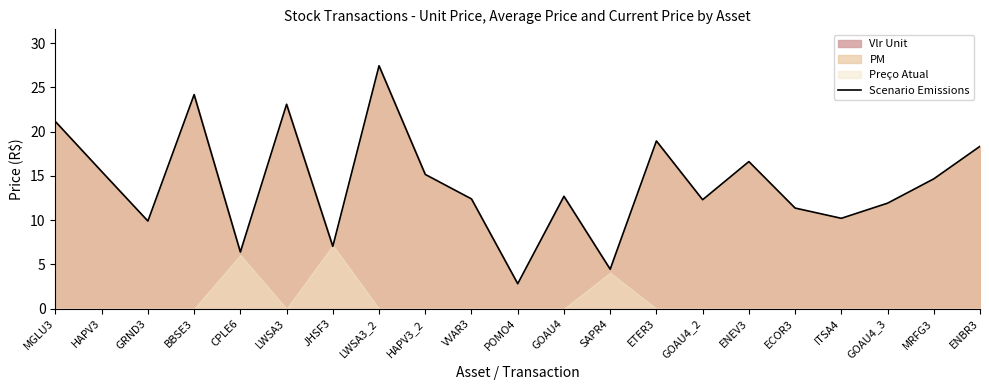

How many interior local peaks (higher than both neighbors) does the data have?

6